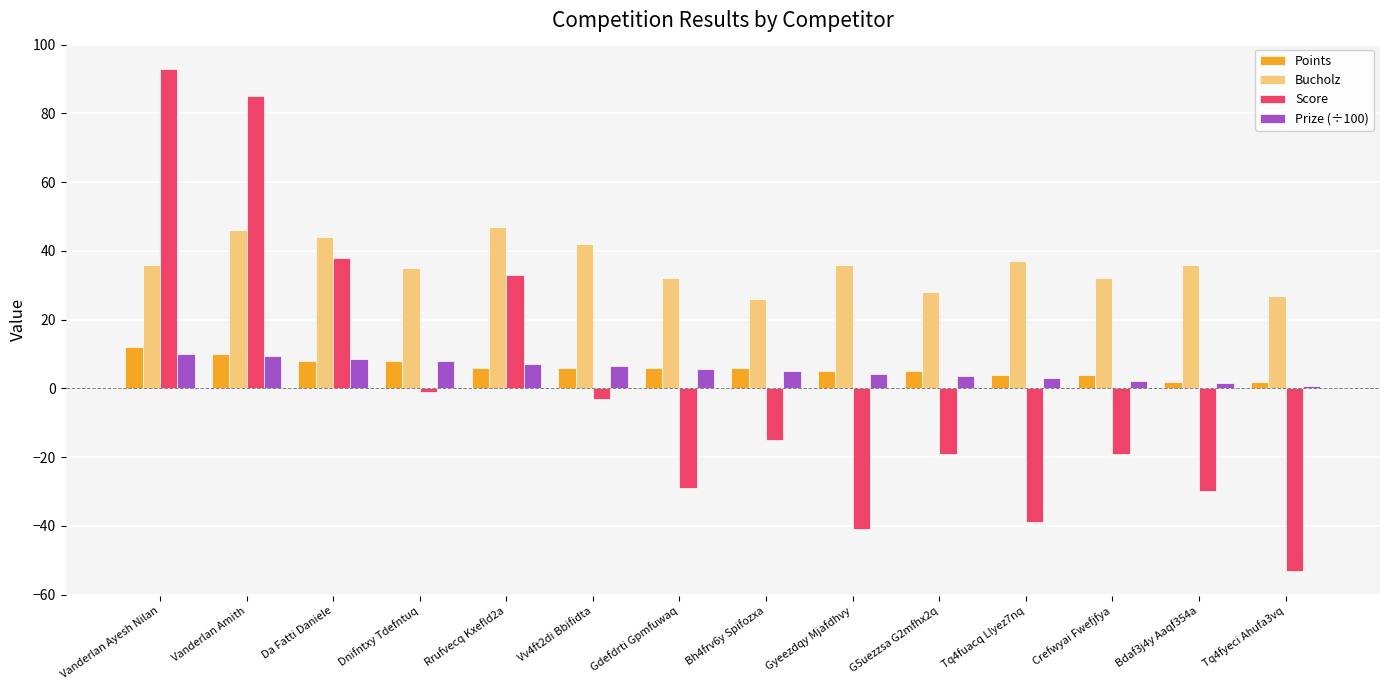

Does the chart contain any negative values?

Yes